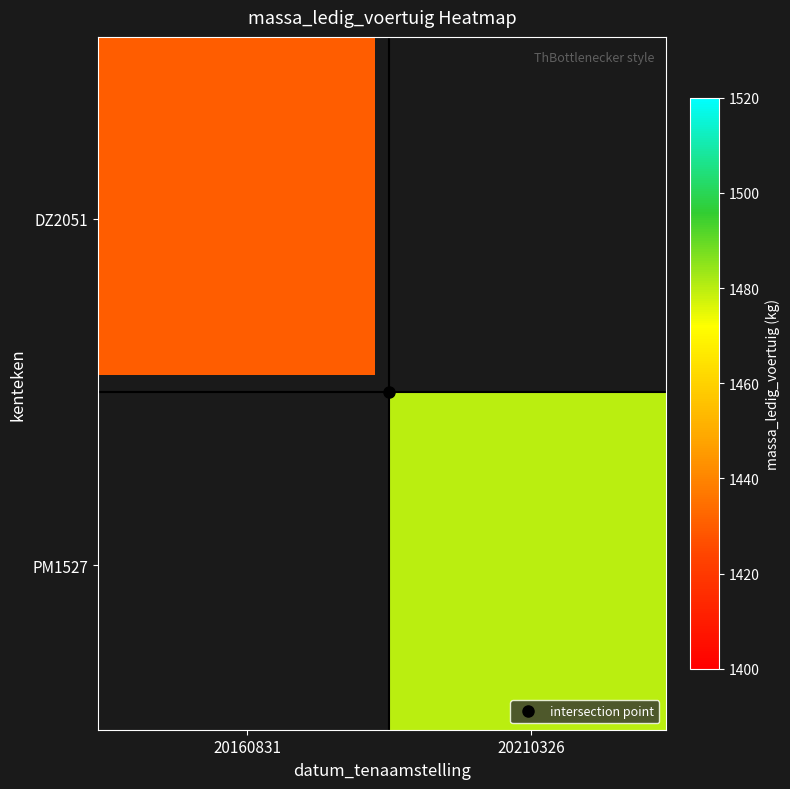

What is the smallest value displayed?

1430.0